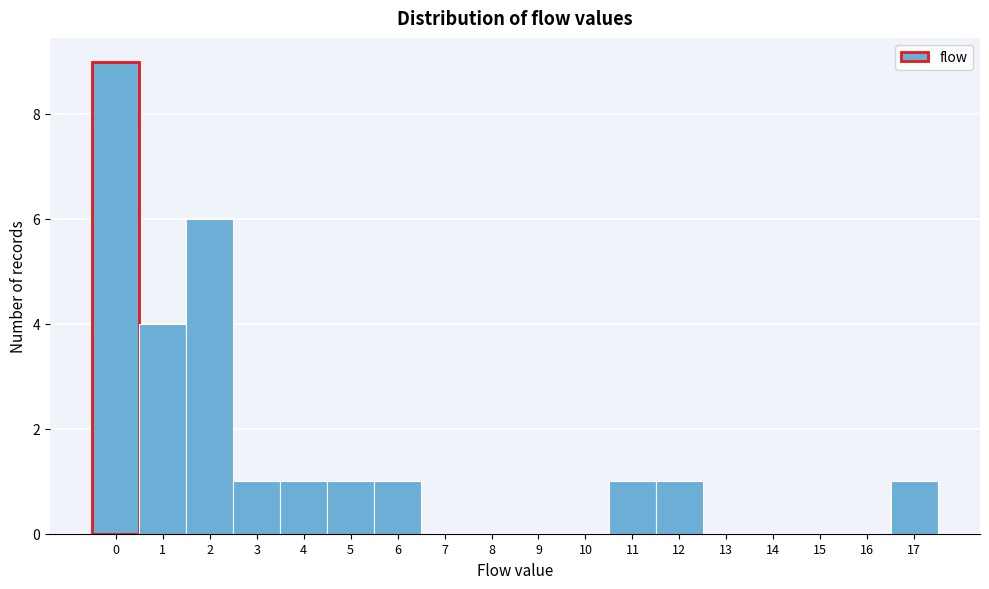

Which range on the x-axis has the tallest bar?

-0.5 to 0.5